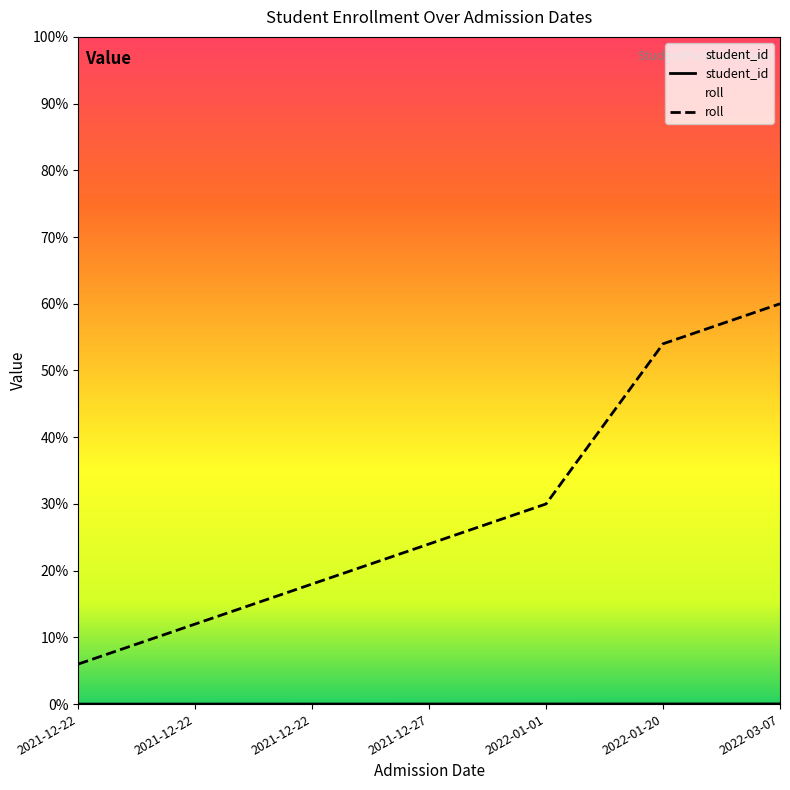

Which category has the highest value in the roll series?

2022-03-07